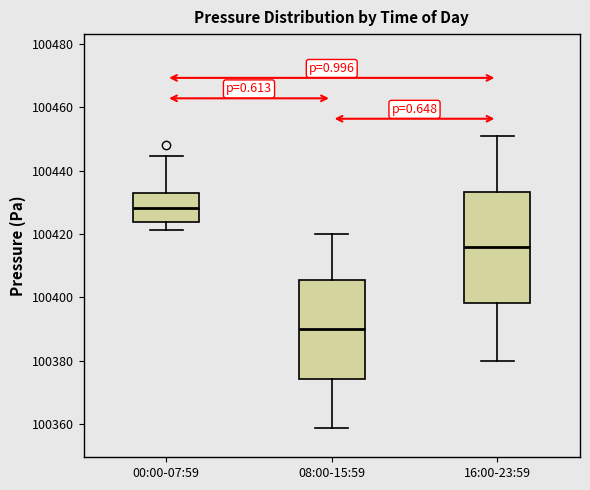

Reading left to right, read every box against the y-axis: the position of its median line, the range the box covers, and the ends of its whiskers. The values are not printed on the chart, so give them approximately, as read against the axis.

00:00-07:59: median 100428, box 100424 to 100434, whiskers 100422 to 100444
08:00-15:59: median 100390, box 100374 to 100406, whiskers 100358 to 100420
16:00-23:59: median 100416, box 100398 to 100434, whiskers 100380 to 100450